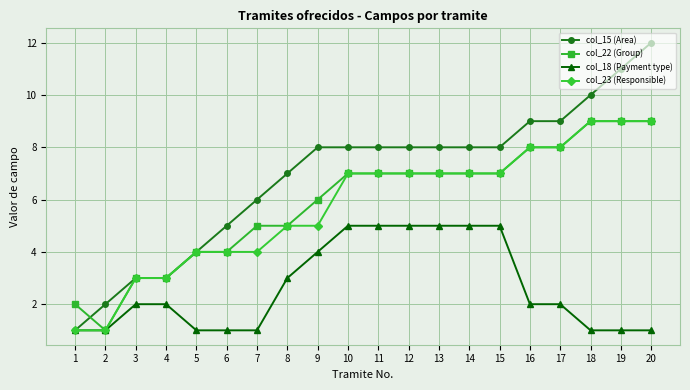

Which category has the highest value across all series?

20